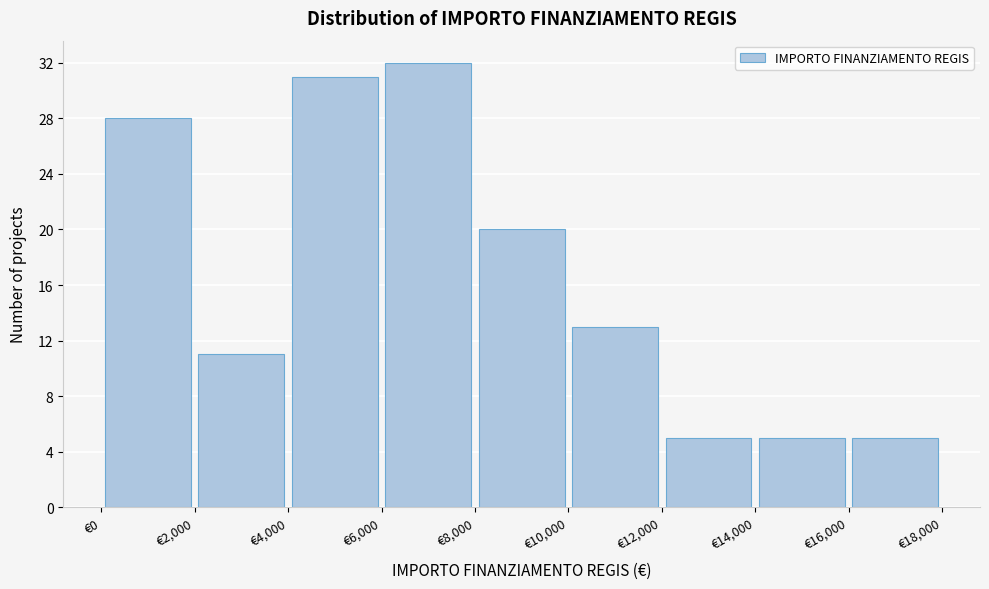

What is the height of the bar covering 10000 to 12000 on the x-axis? The values are not printed on the chart, so give them approximately, as read against the axis.

13